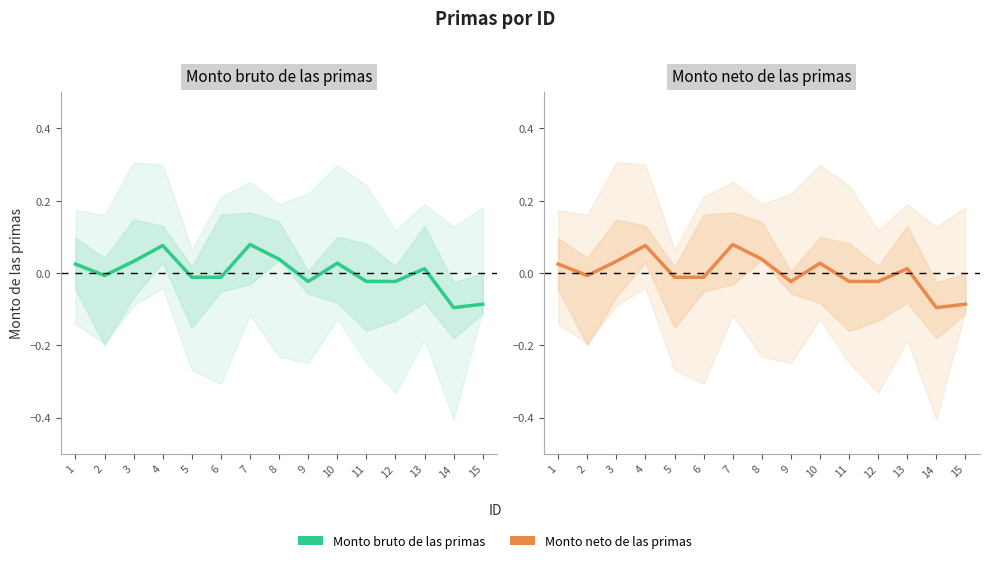

Reading left to right, what are all the values shown in this chart?

Monto bruto de las primas: 0.0	-0.0	0.0	0.1	-0.0	-0.0	0.1	0.0	-0.0	0.0	-0.0	-0.0	0.0	-0.1	-0.1
Monto neto de las primas: 0.0	-0.0	0.0	0.1	-0.0	-0.0	0.1	0.0	-0.0	0.0	-0.0	-0.0	0.0	-0.1	-0.1